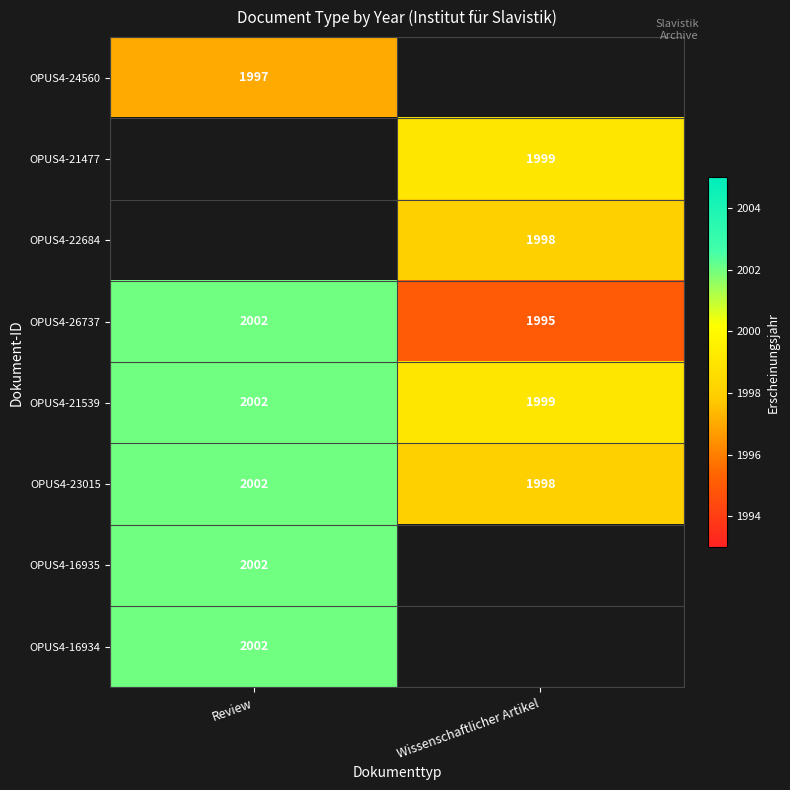

What is the minimum value shown in the chart?

1995.0